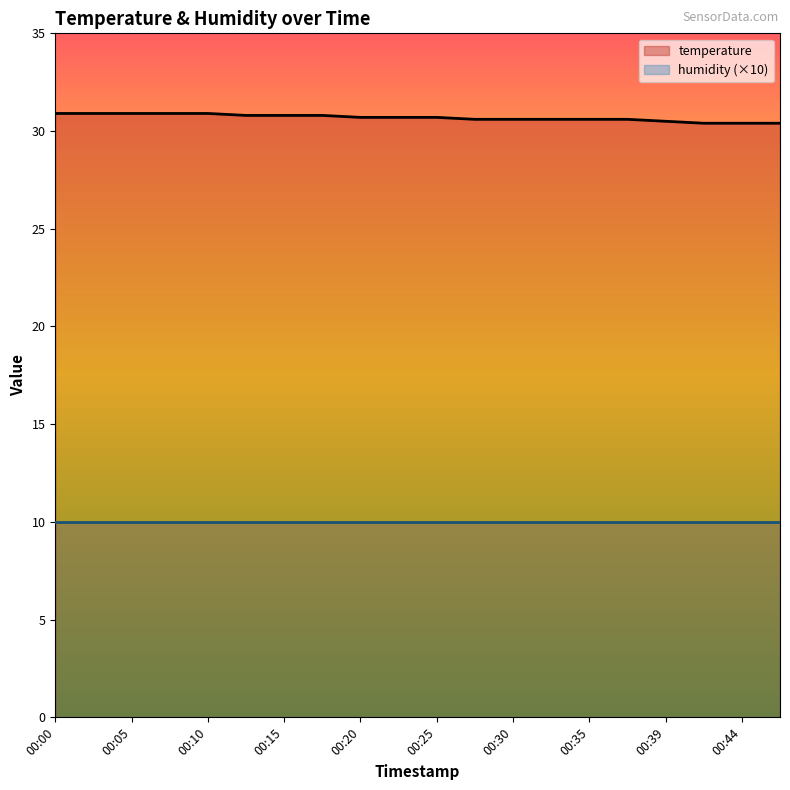

True or false: there are more than 1 points higher than both neighbors.

False